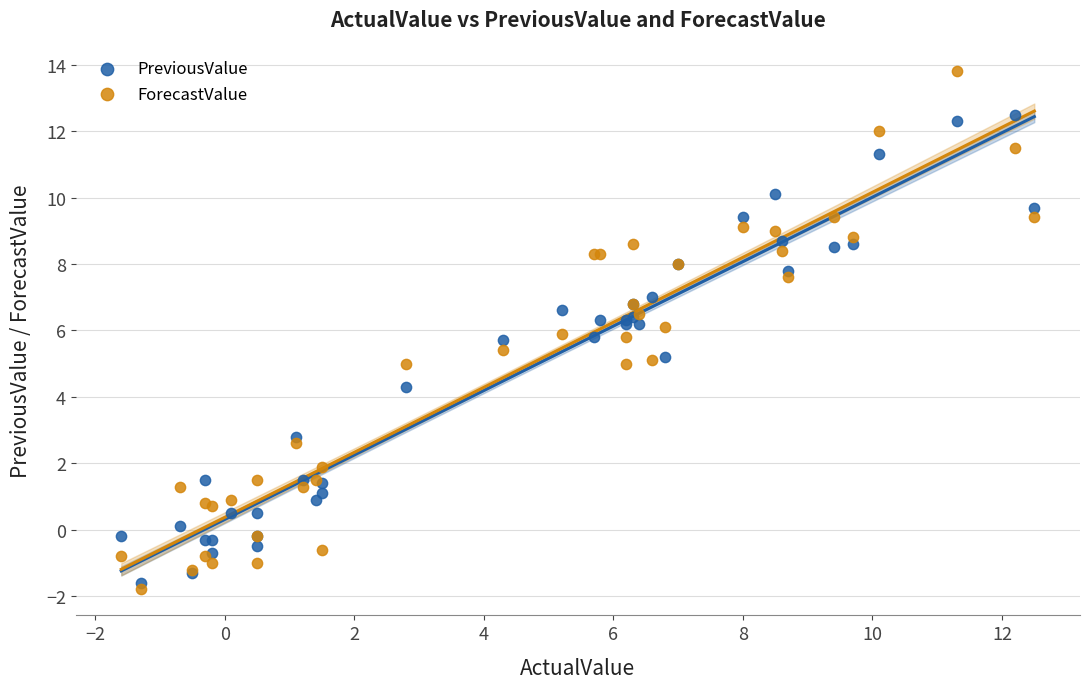

Which series reaches the maximum Y coordinate?

ForecastValue